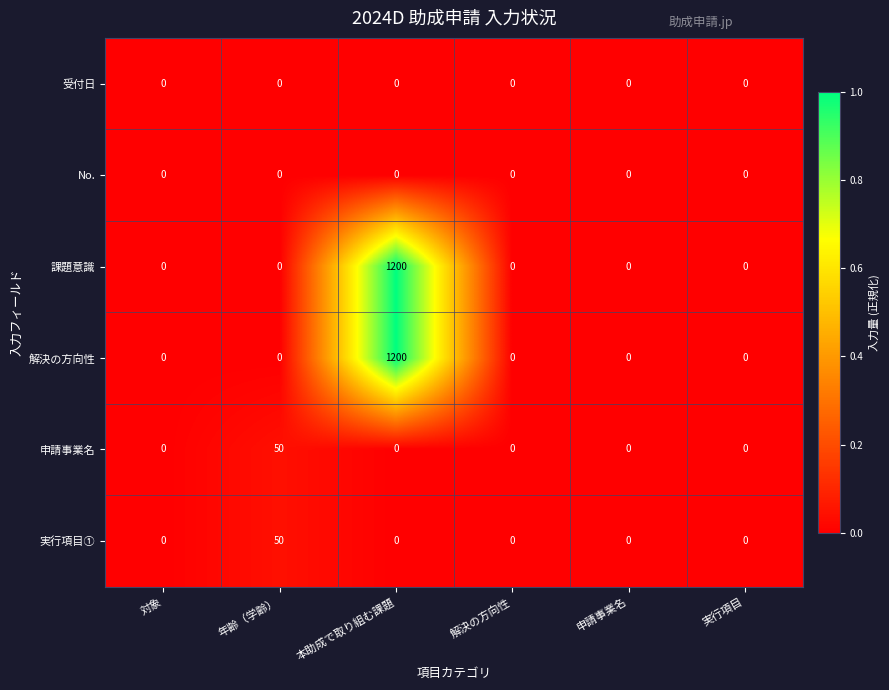

How many series are shown in this chart?

6